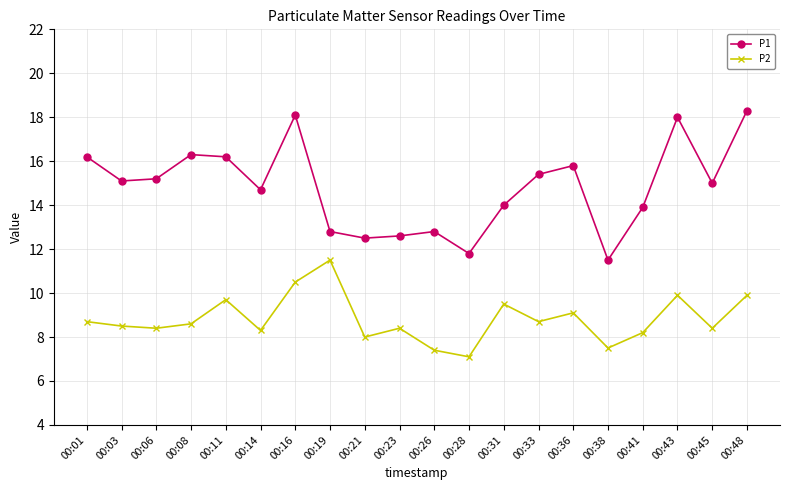

Which category has the lowest value across all series?

00:28